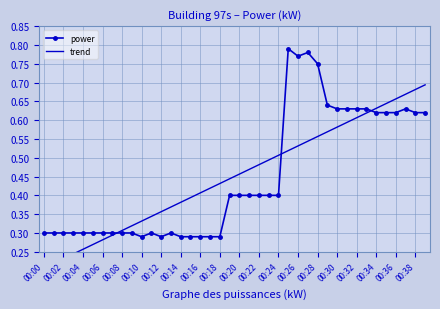

The power series shows 0.3 at 00:06. True or false?

True